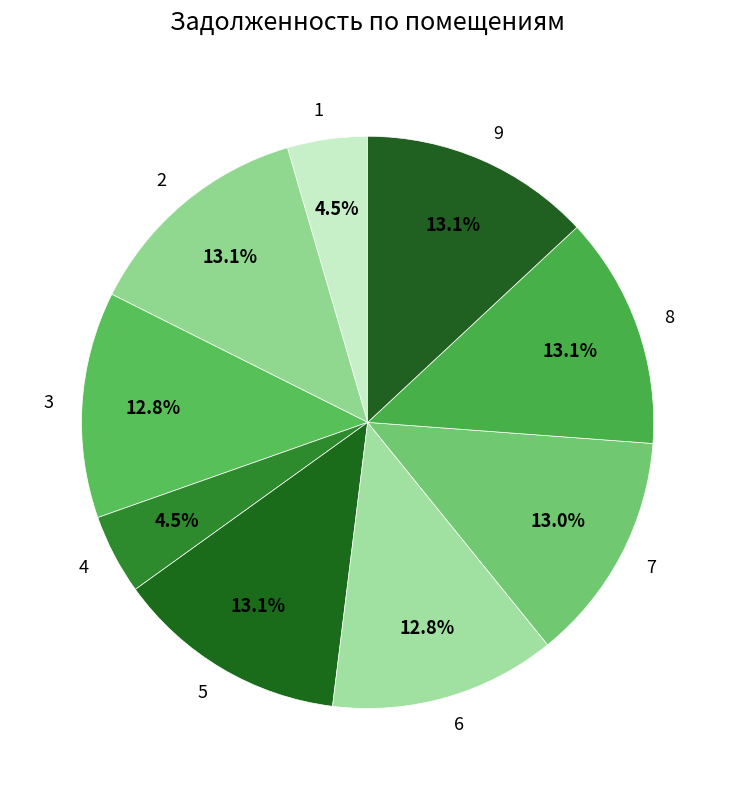

Is there a majority slice in this chart?

No